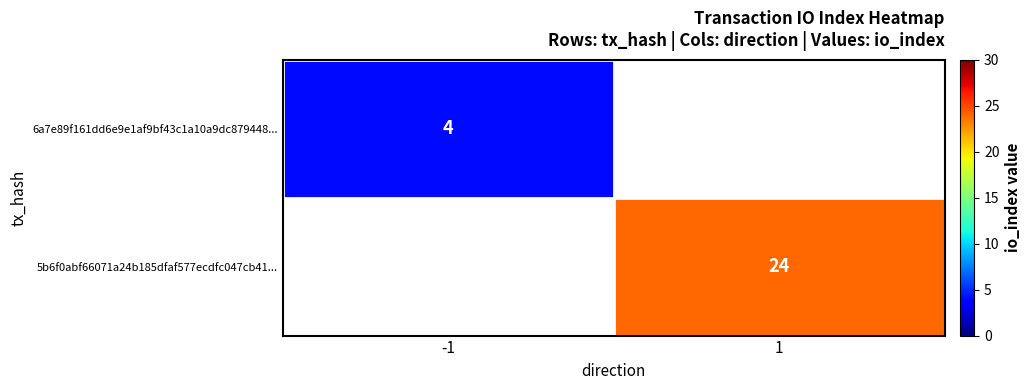

The value of 5b6f0abf66071a24b185dfaf577ecdfc047cb41... at 1 is 36. True or false?

False